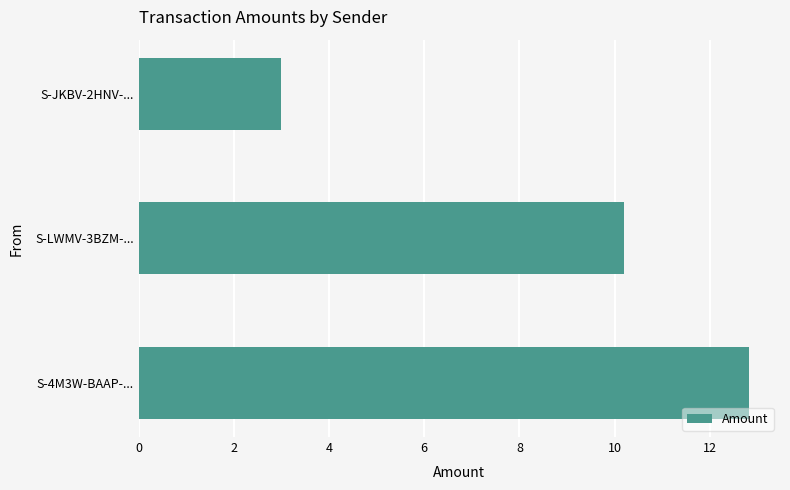

What is the average value?

8.7